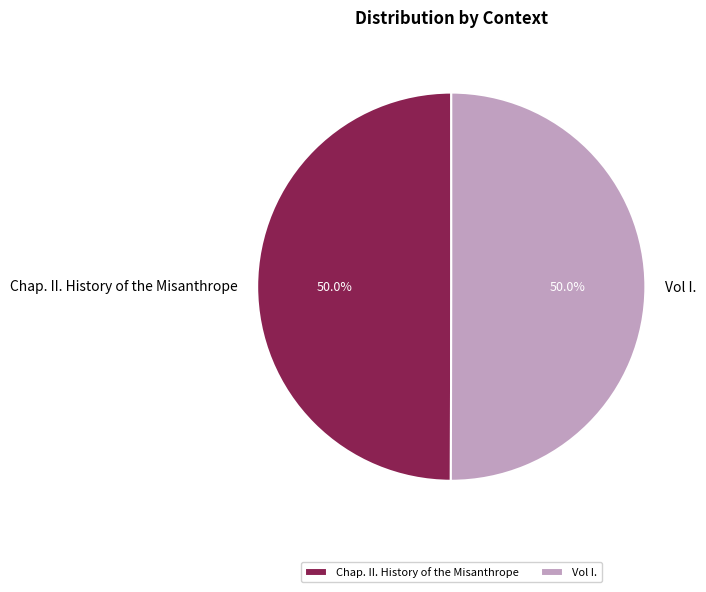

Approximately how many times larger is the value at Chap. II. History of the Misanthrope compared to Vol I.?

1.0